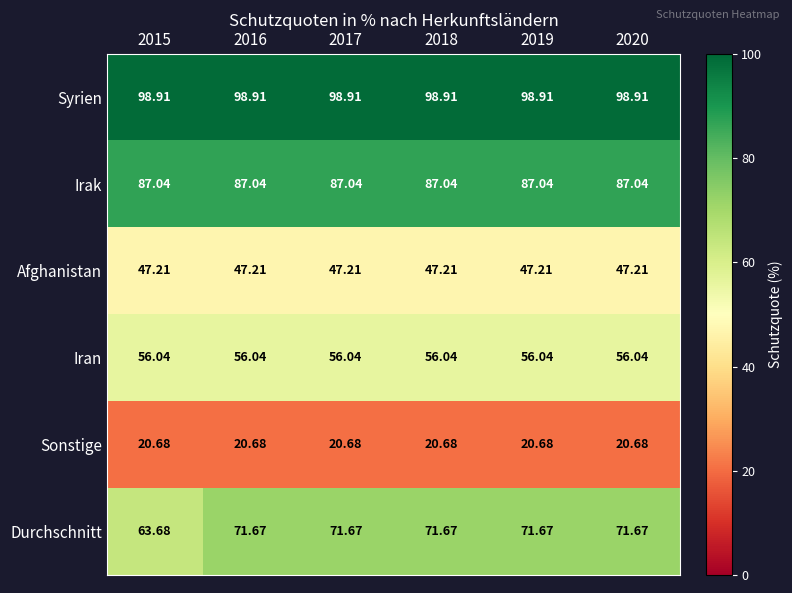

Which series has the widest spread of values?

Durchschnitt